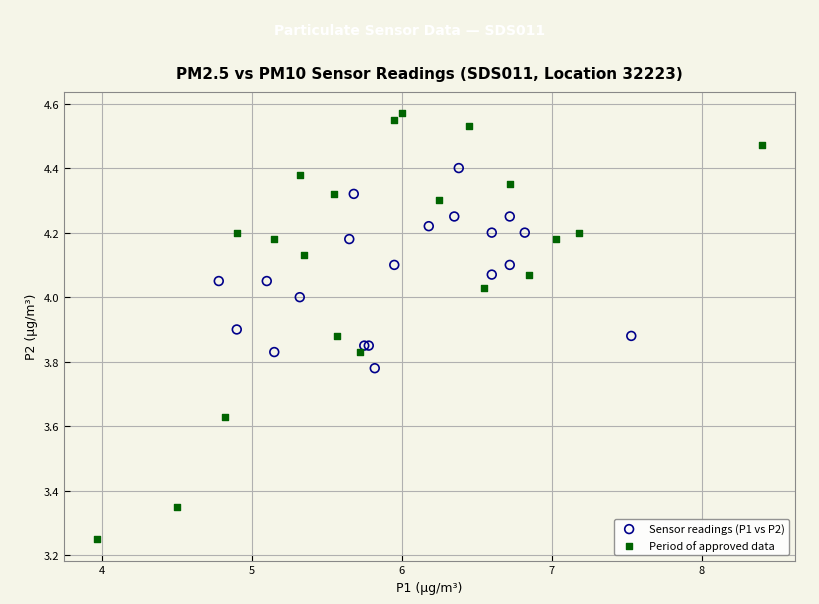

Which series contains the lowest Y value?

Period of approved data